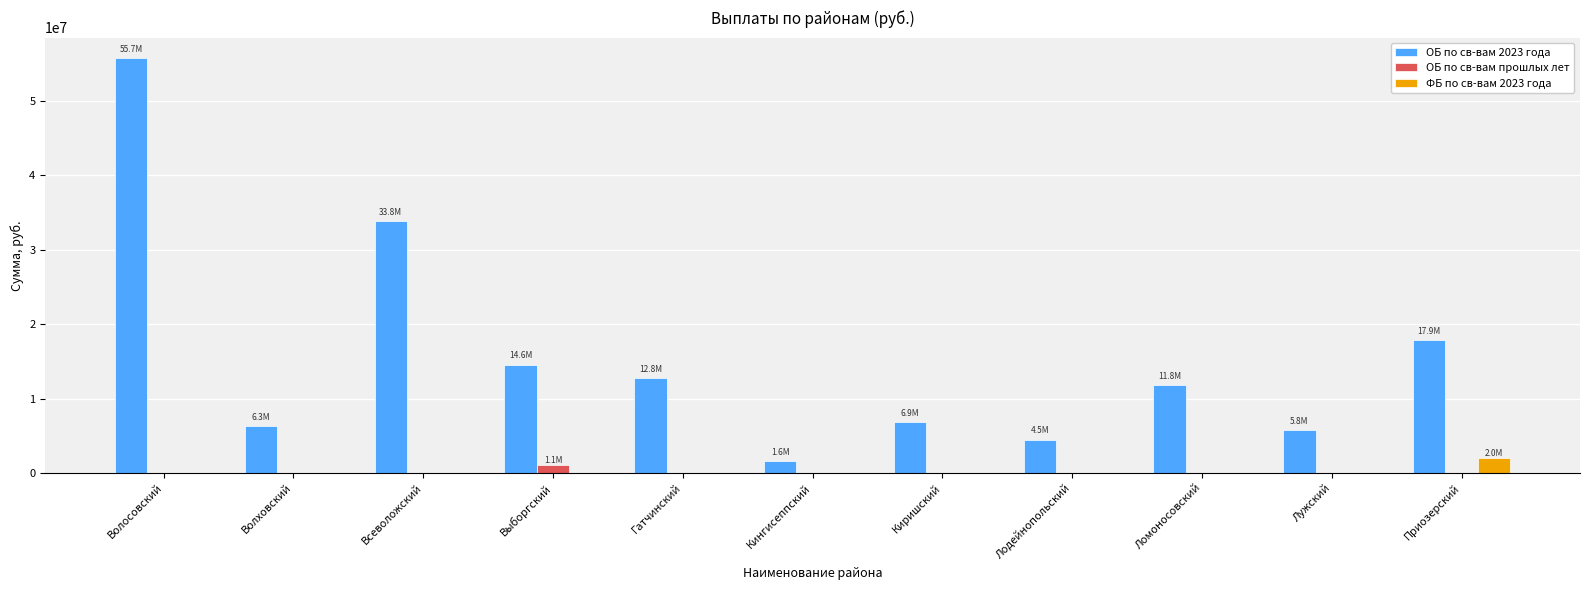

At which label does ОБ по св-вам 2023 года reach its peak?

Волосовский